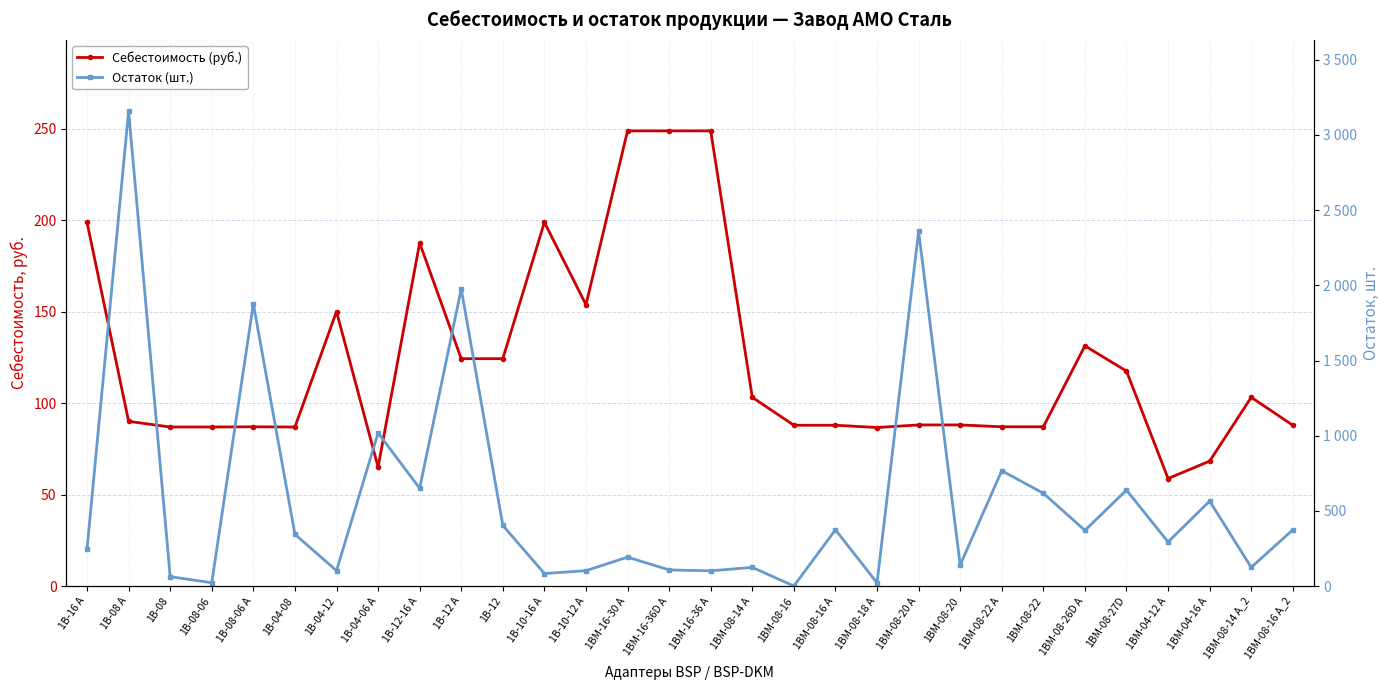

What are all the series names shown in the legend?

Себестоимость (руб.), Остаток (шт.)